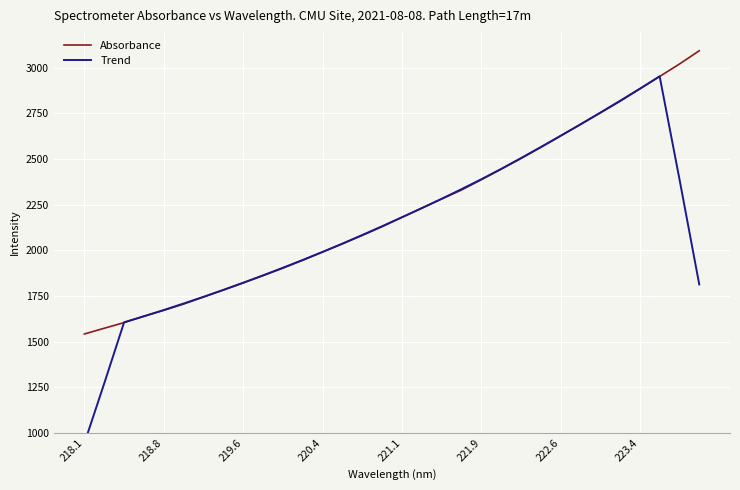

Which series has the largest range (max minus min)?

Trend